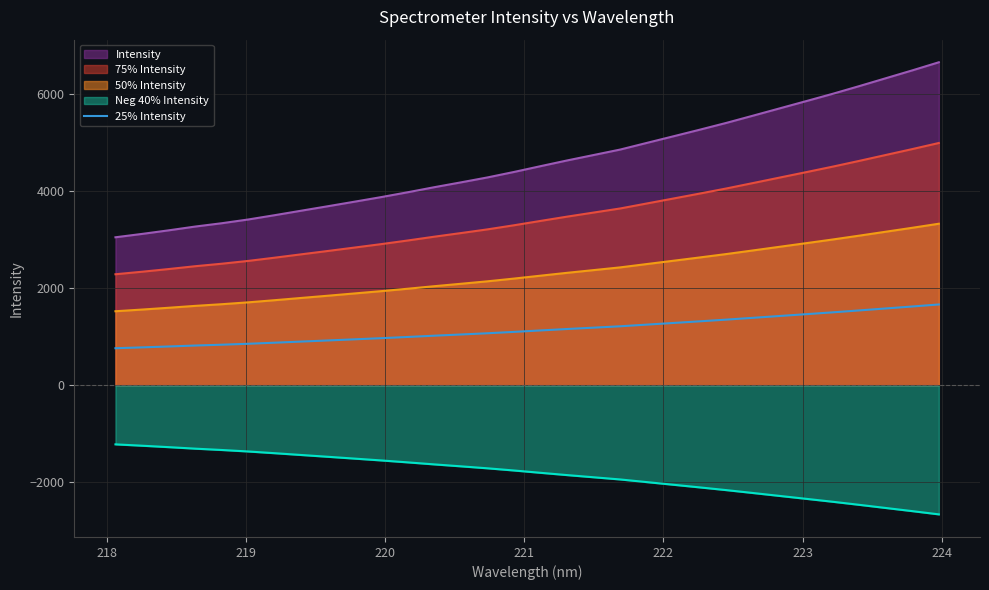

How many lines are shown in the chart?

5